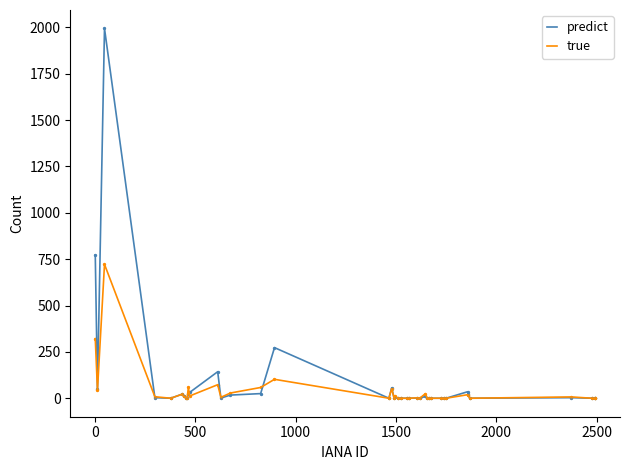

Which series has the widest spread of values?

predict